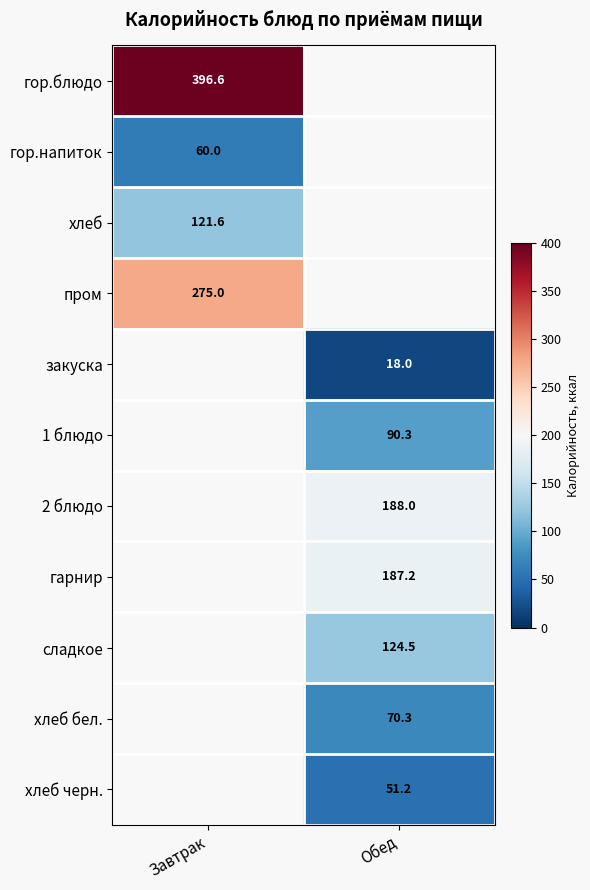

True or false: гарнир has a value of 40.1 at Обед.

False